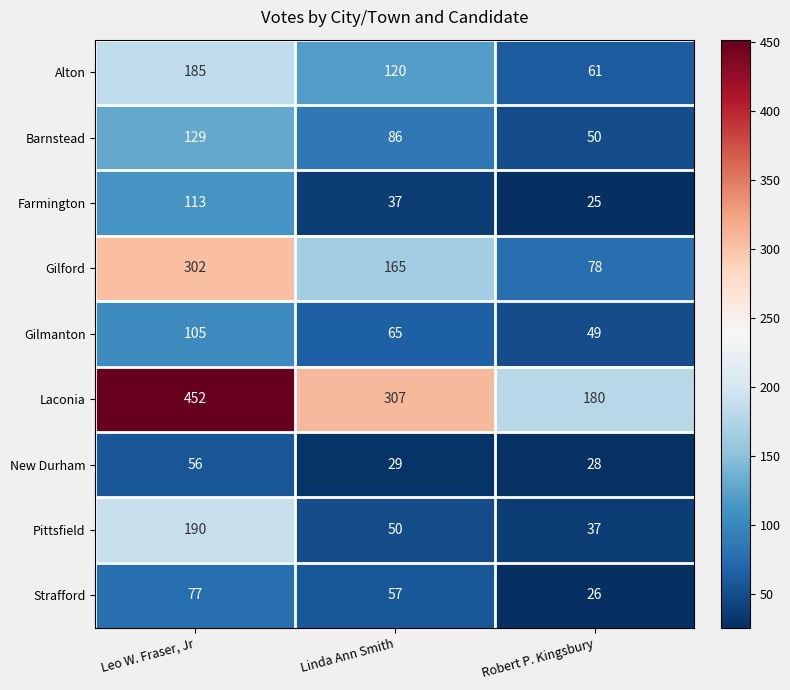

Which series has the widest spread of values?

Laconia